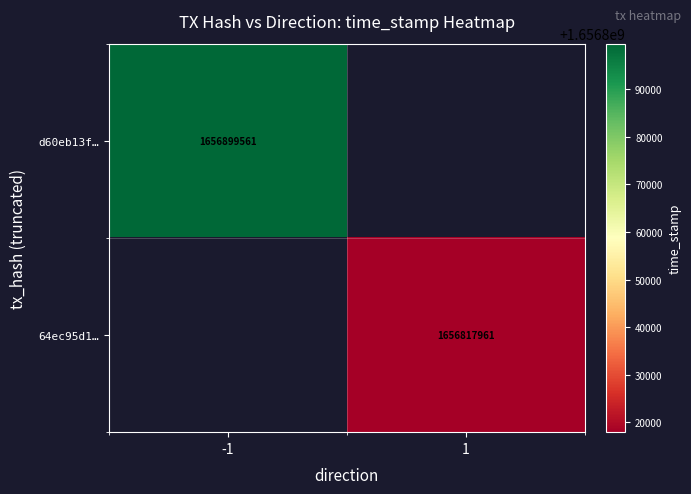

How many categories are shown in the chart?

2